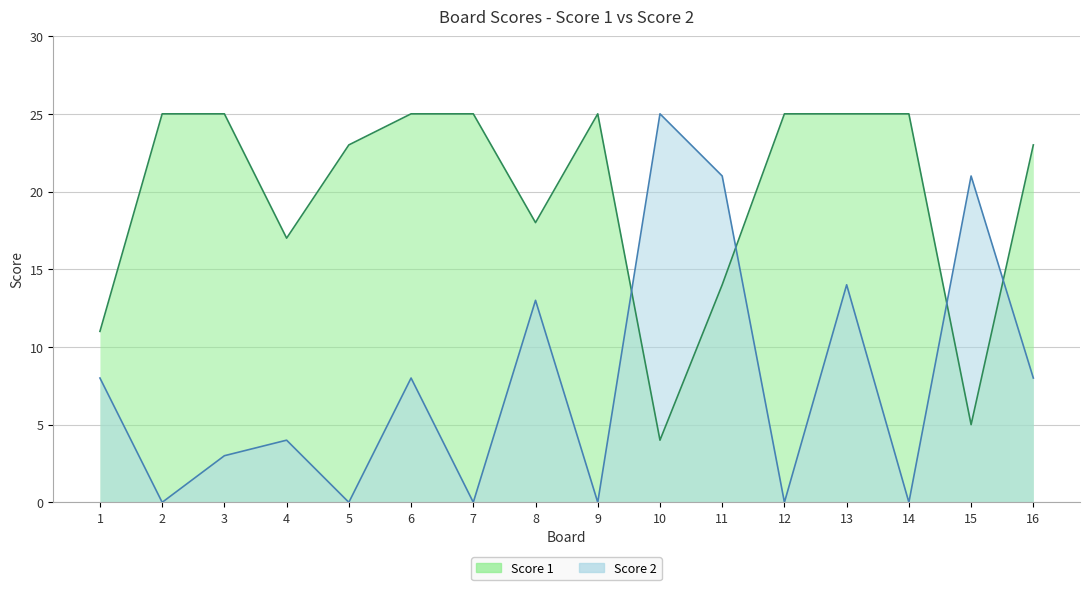

What is the sum of all Score 2 values?

125